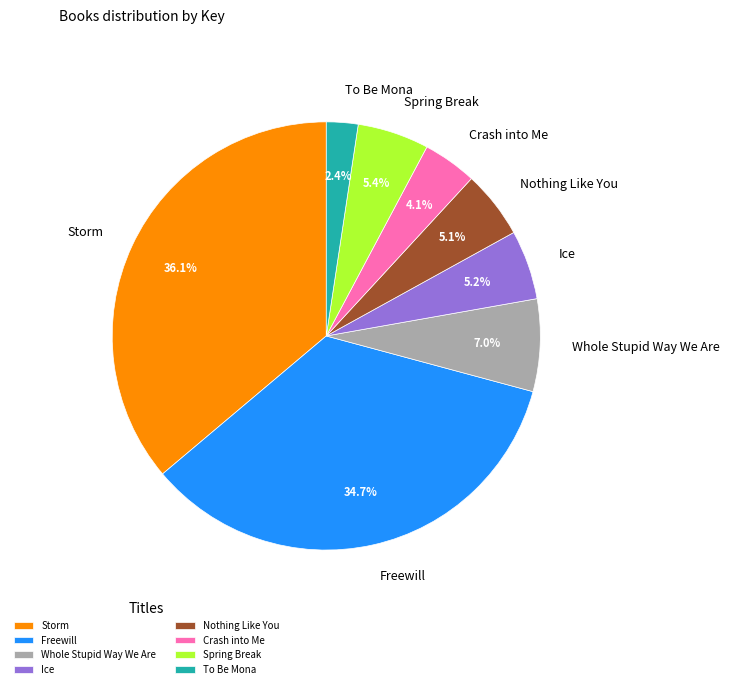

Is there a majority slice in this chart?

No